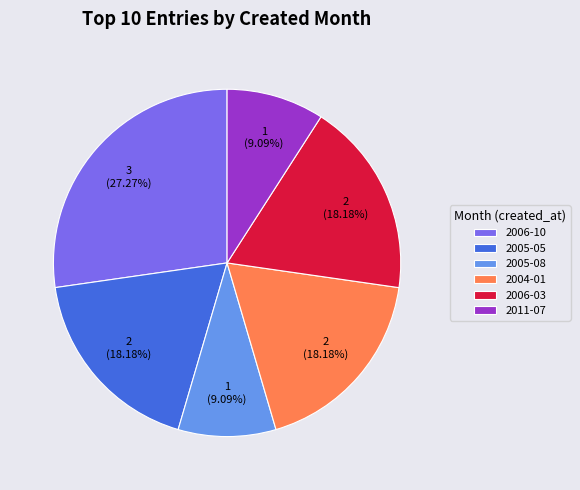

Is 2005-05 the majority of the pie?

No